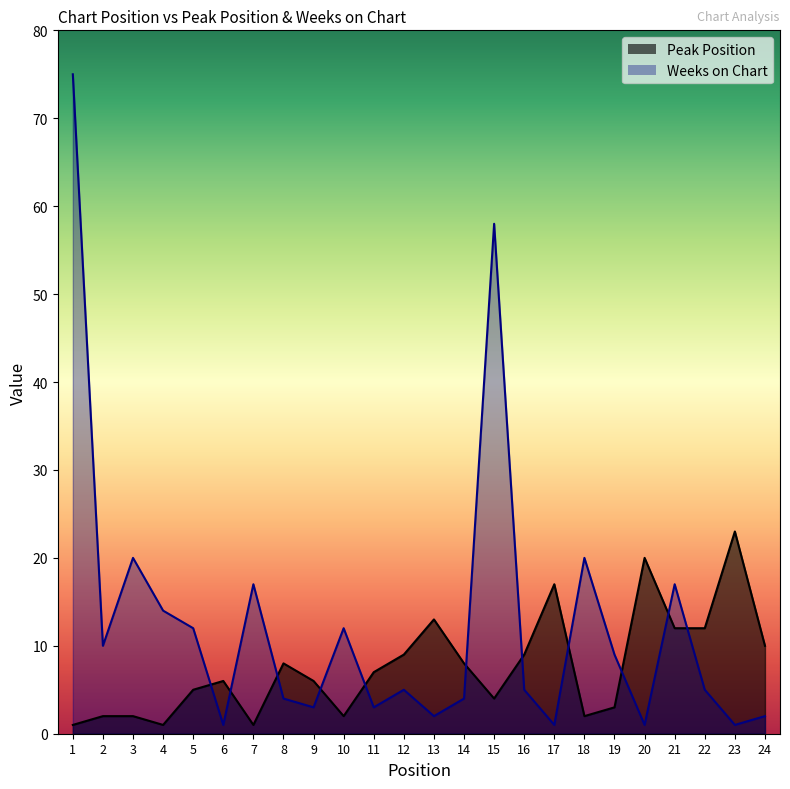

What is the approximate value of Peak Position at 16, to the nearest 10?

10